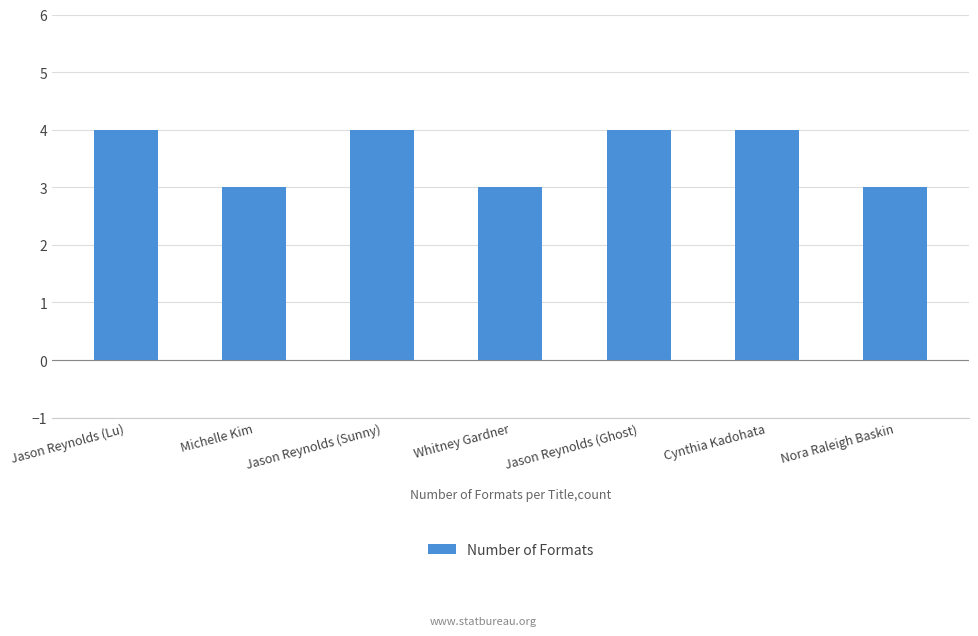

Are the bars grouped side by side (vs. stacked)?

No